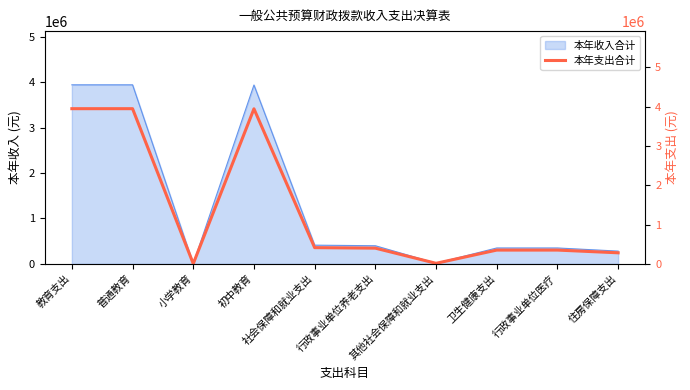

Where does the data first go above 398563?

教育支出